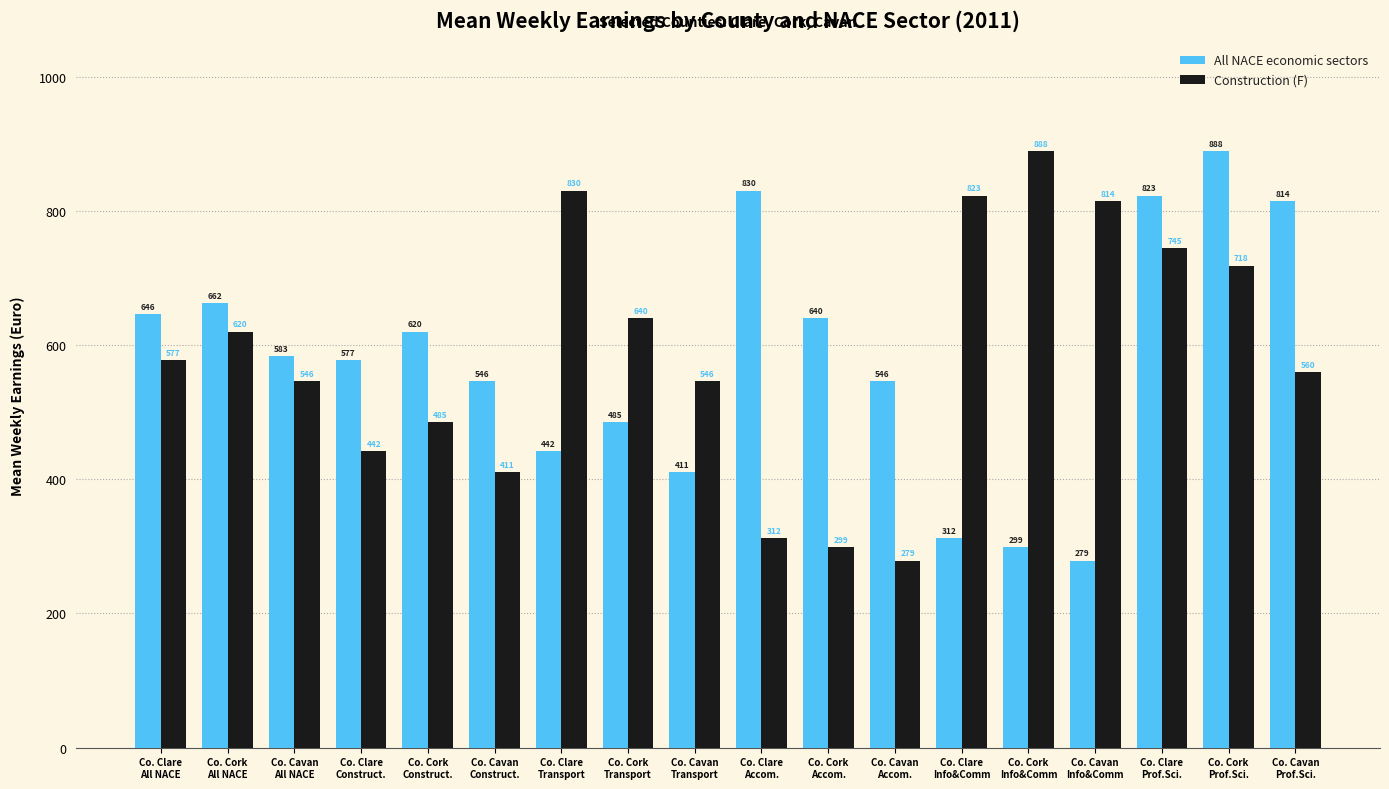

What is the sum of all All NACE economic sectors values?

10403.6